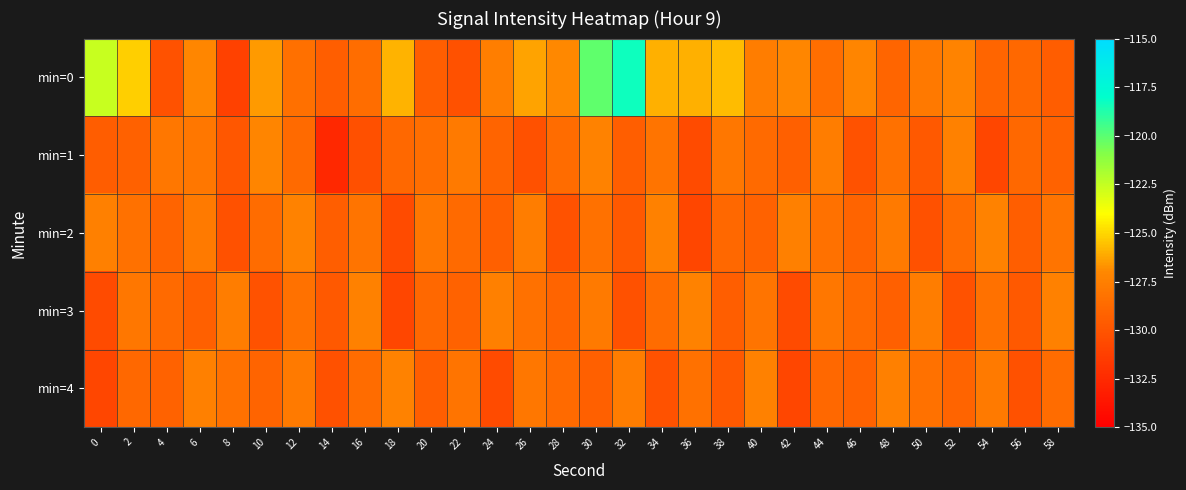

Between 22 and 44, which series saw the biggest shift?

min=0